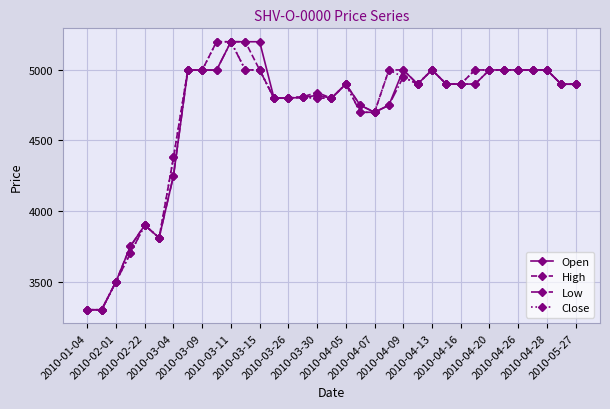

How many data points in Open are less than 4900?

17